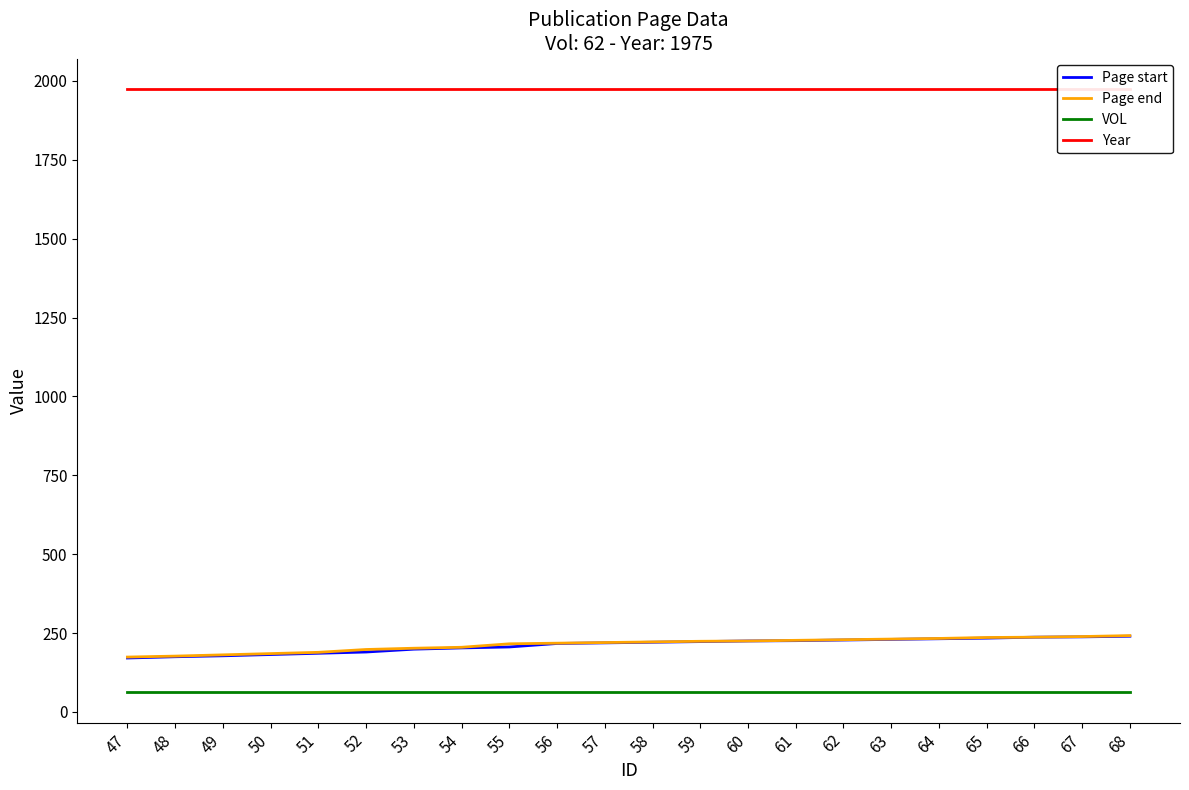

Rank the categories by Page start value from highest to lowest.

68, 67, 66, 65, 64, 63, 62, 61, 60, 59, 58, 57, 56, 55, 54, 53, 52, 51, 50, 49, 48, 47